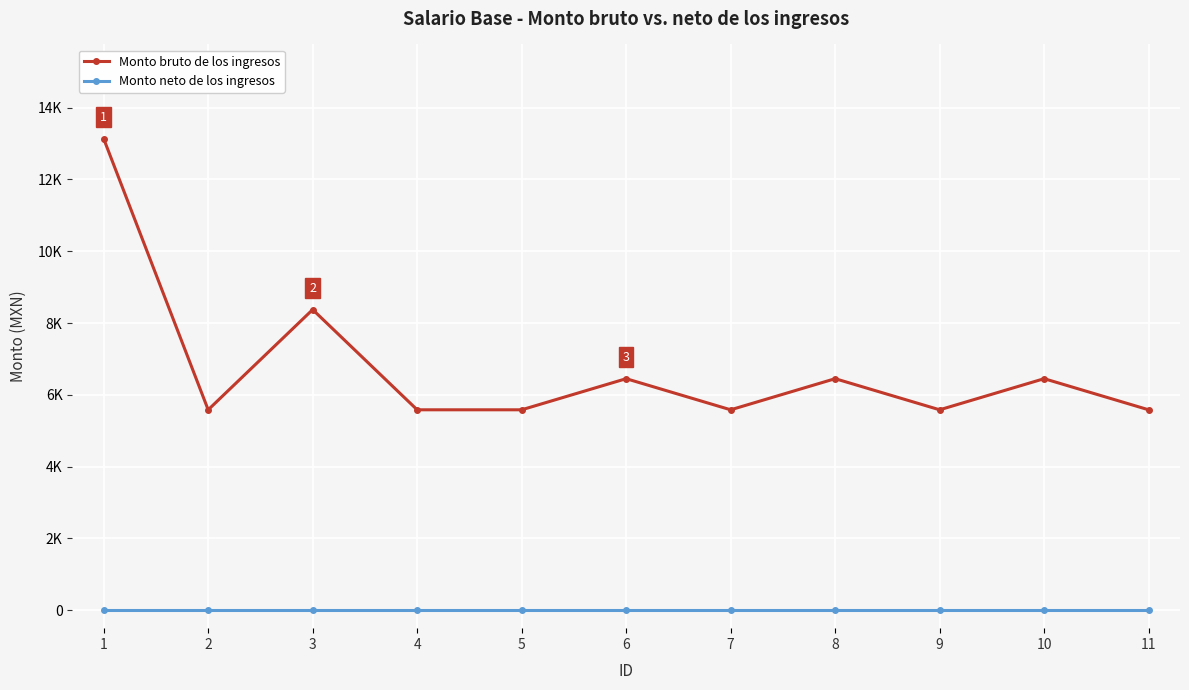

What is the difference between the highest and lowest values at 8?

6450.0